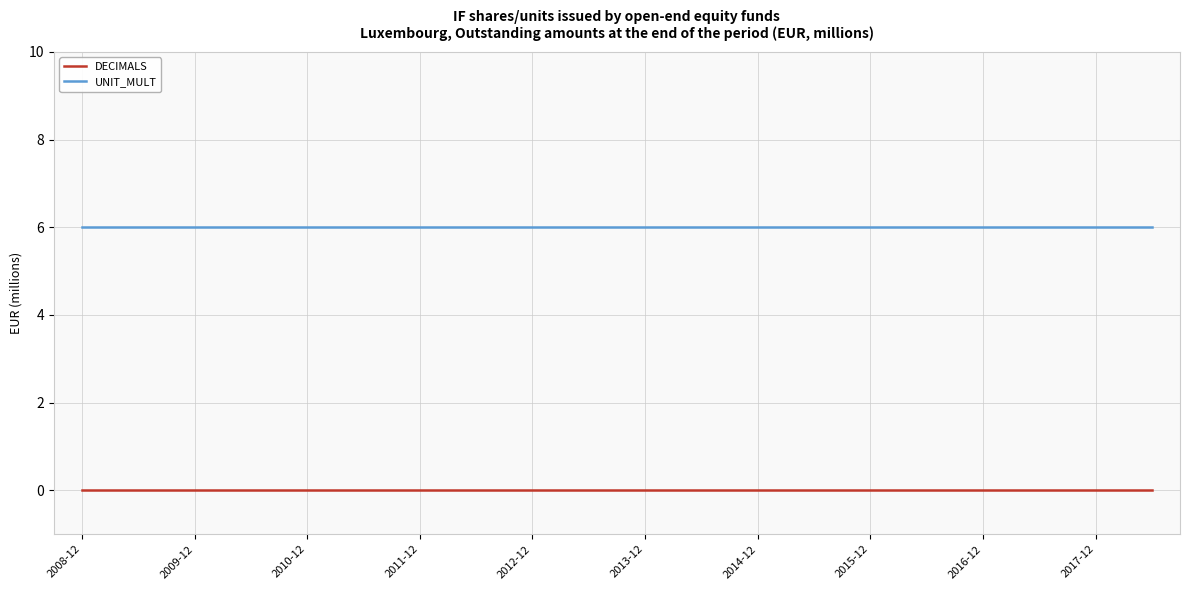

True or false: UNIT_MULT and DECIMALS intersect in this chart.

False